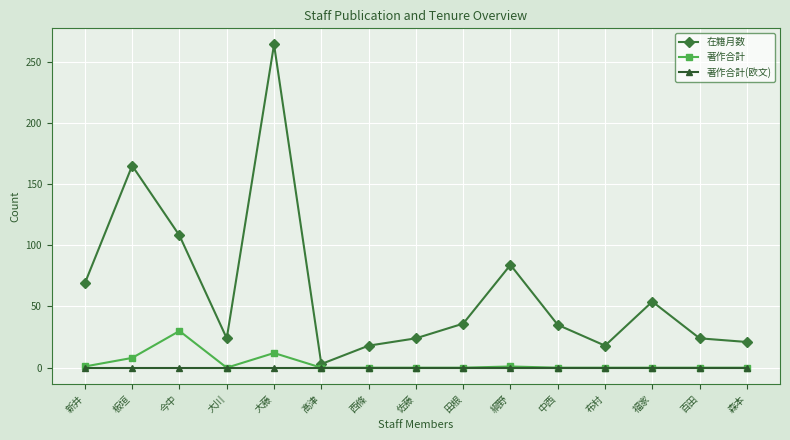

What is the total value across all series at 布村?

18